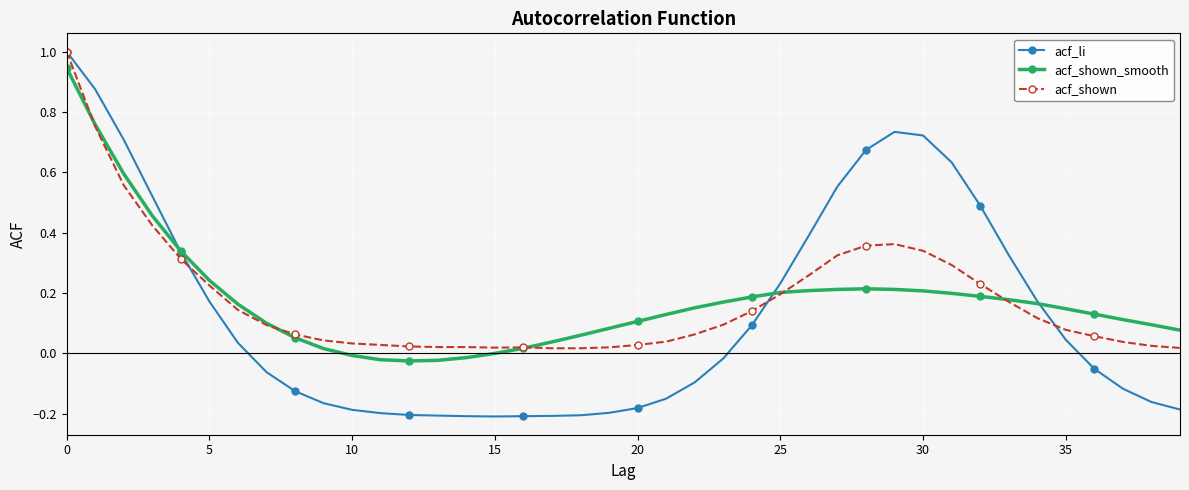

True or false: acf_shown and acf_li cross at least once.

True